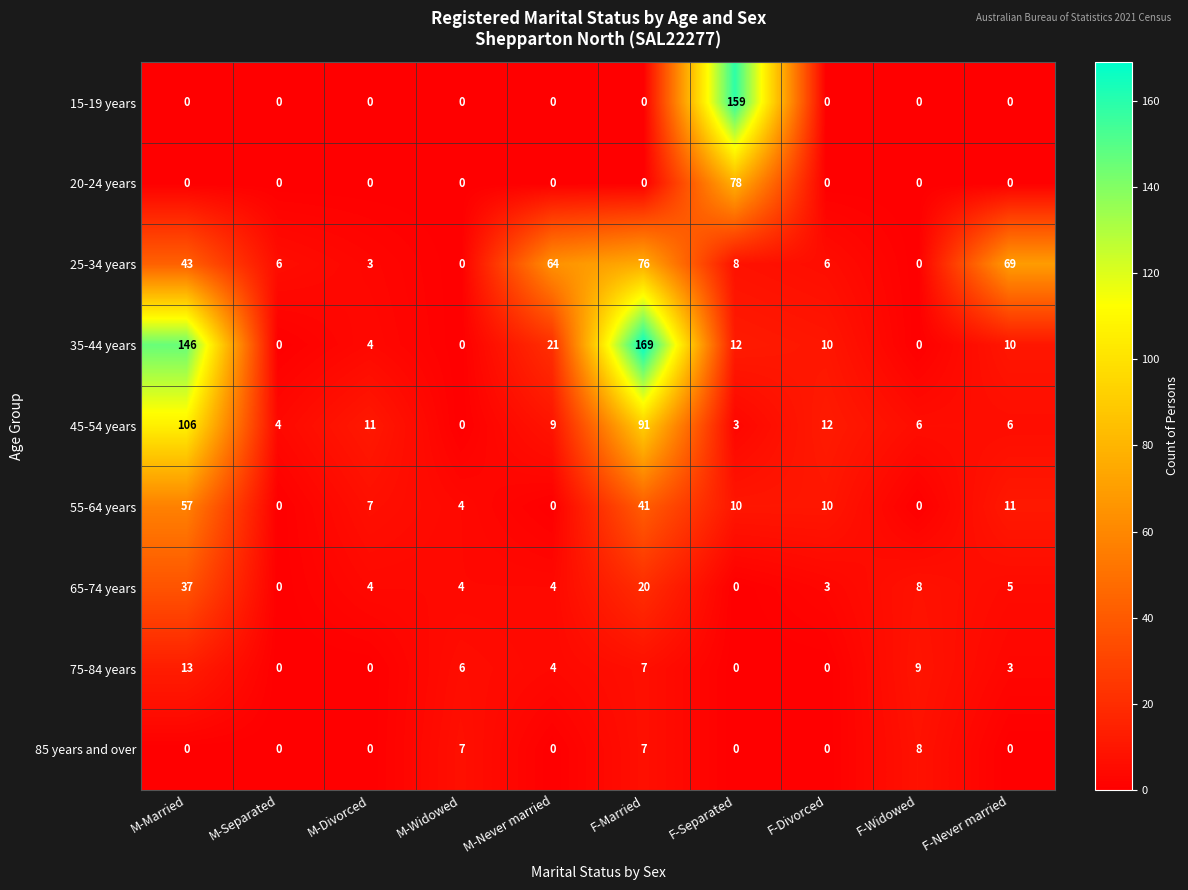

The 75-84 years series shows 0 at F-Separated. True or false?

True